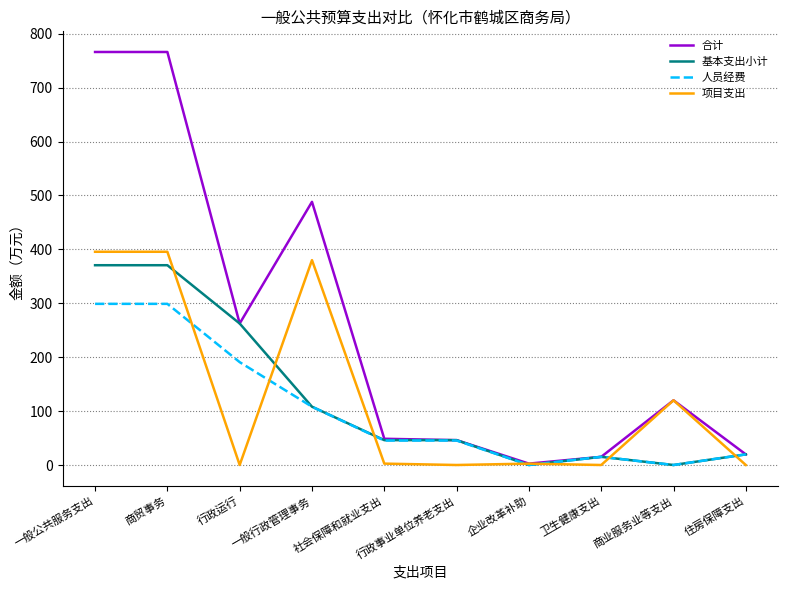

Read the 基本支出小计 value at 一般行政管理事务.

108.1